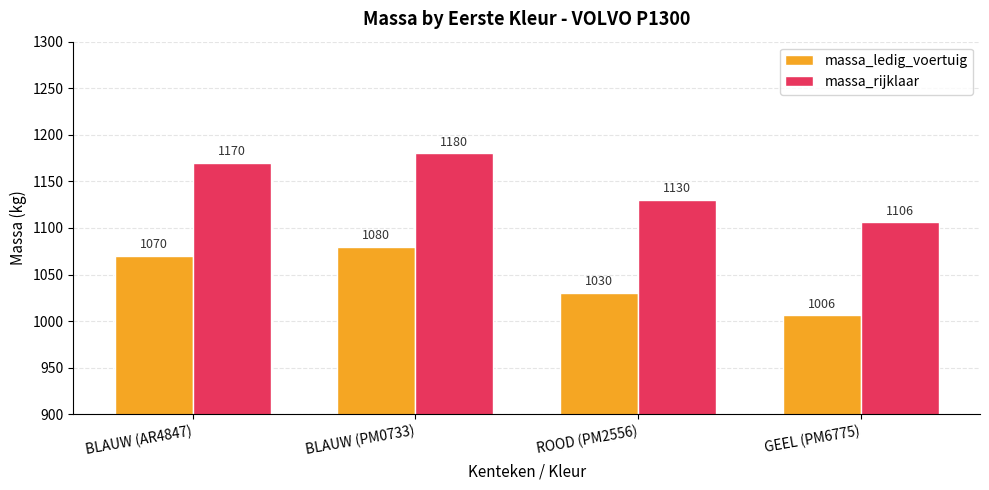

Which label corresponds to the largest value in the chart?

BLAUW (PM0733)